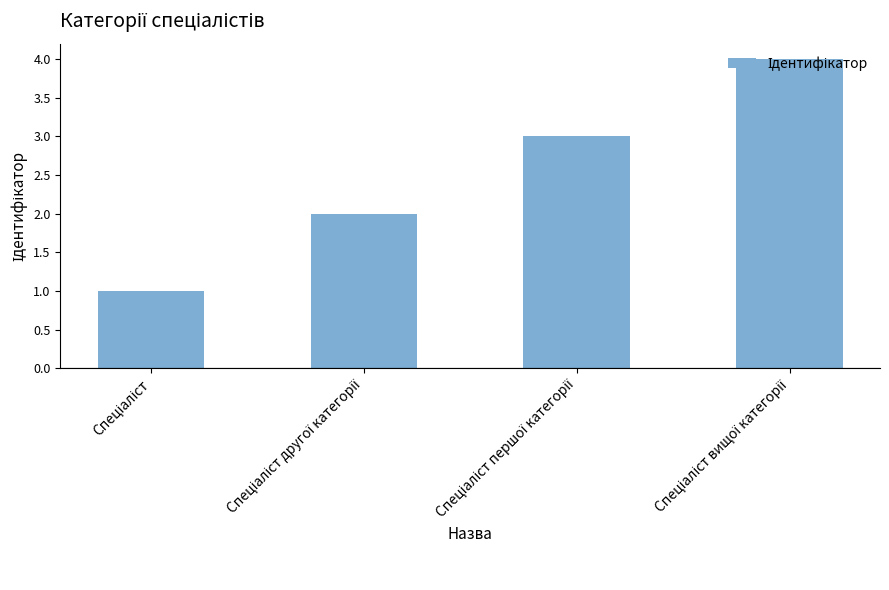

What is the difference between the maximum and minimum values?

3